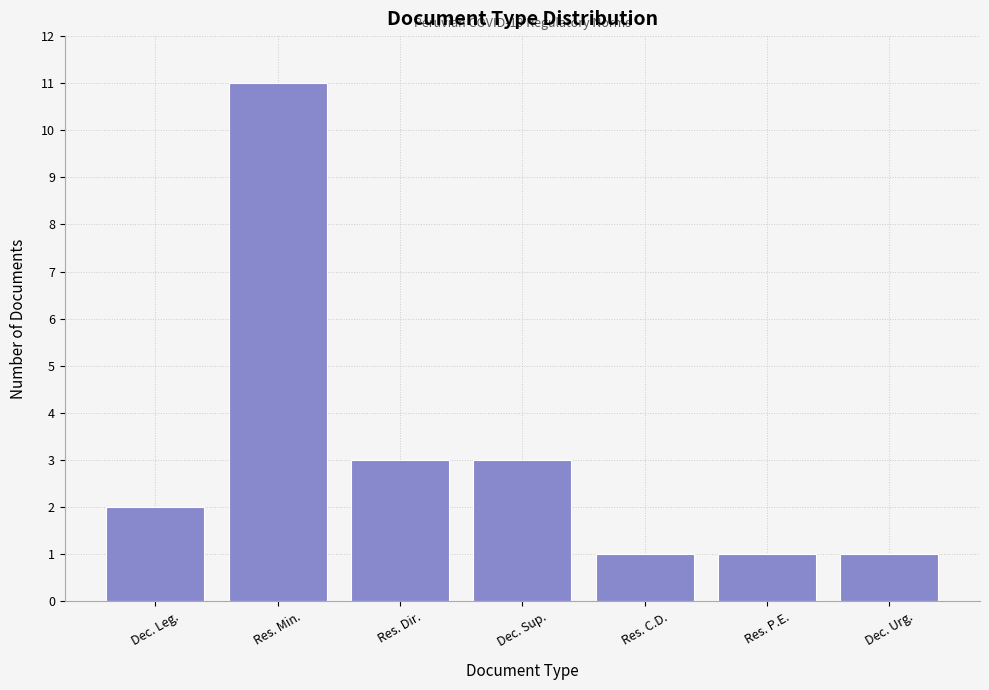

Reading left to right, extract all data points from this chart.

Dec. Leg.=2	Res. Min.=11	Res. Dir.=3	Dec. Sup.=3	Res. C.D.=1	Res. P.E.=1	Dec. Urg.=1